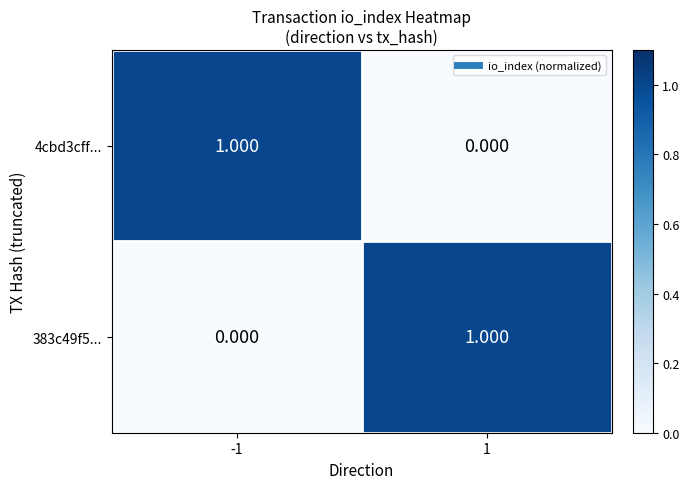

Reading right to left, extract all data points from this chart.

4cbd3cff...: 1=0	-1=1
383c49f5...: 1=1	-1=0